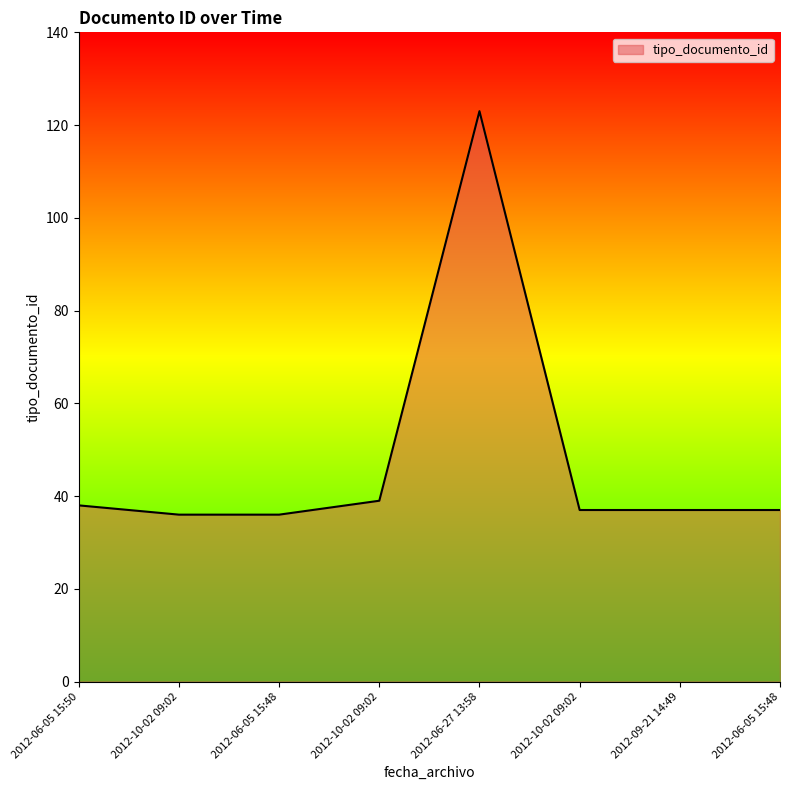

How many lines are shown in the chart?

1